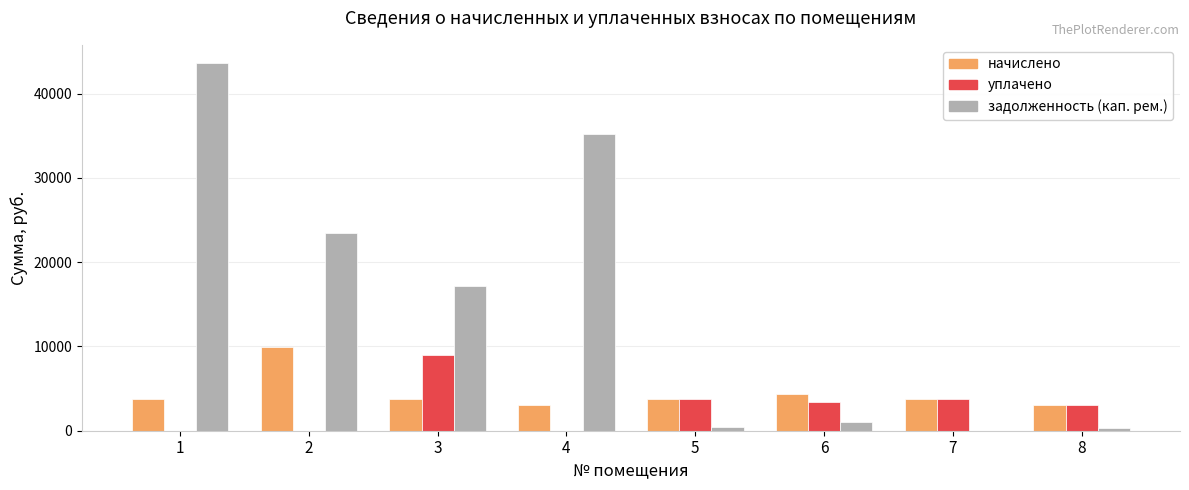

How many values in the задолженность (кап. рем.) series exceed 17122?

4